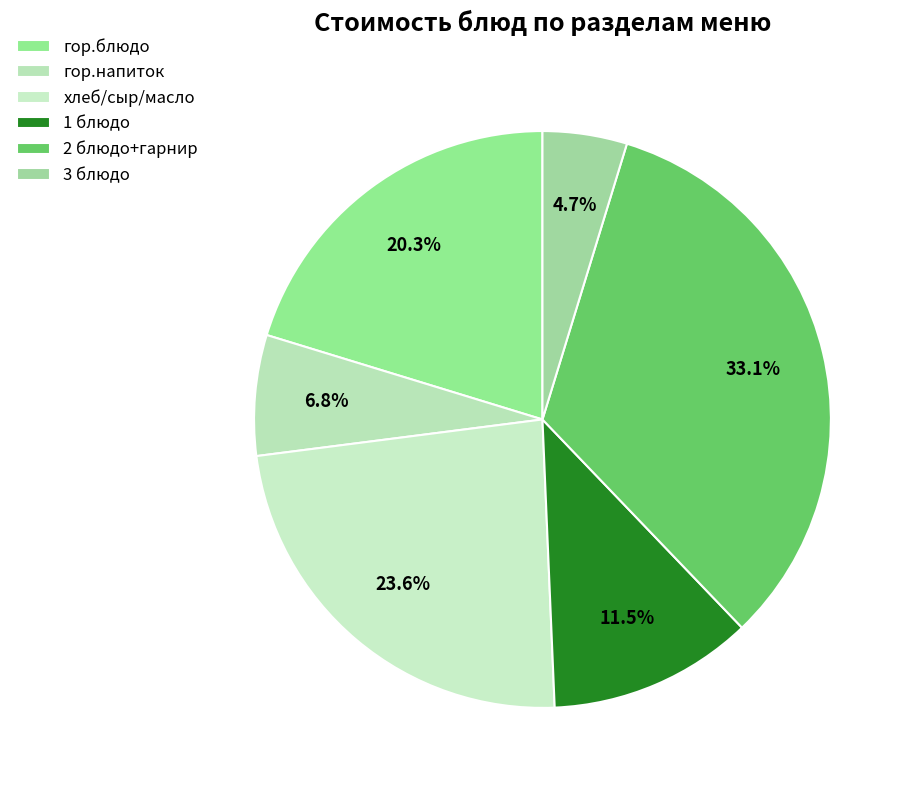

Rank the categories by value from lowest to highest.

3 блюдо, гор.напиток, 1 блюдо, гор.блюдо, хлеб/сыр/масло, 2 блюдо+гарнир